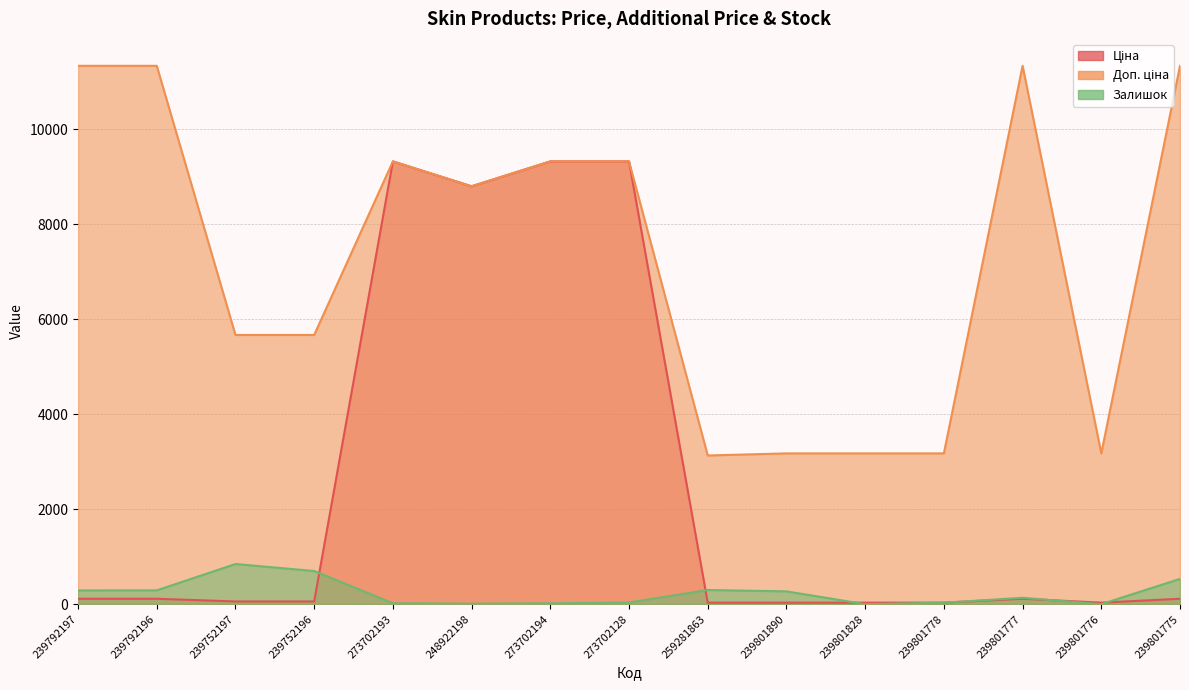

How many lines are shown in the chart?

3